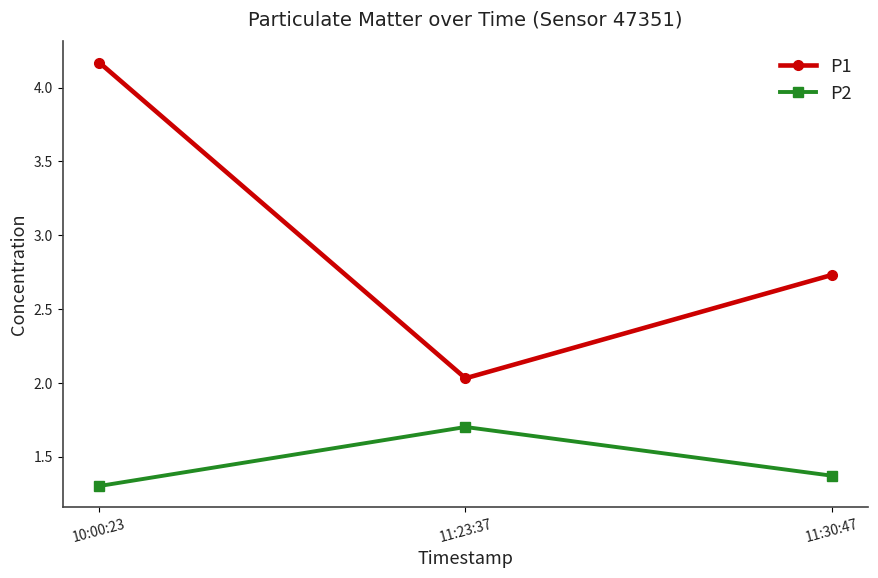

At which category does the chart reach its peak across all series?

10:00:23